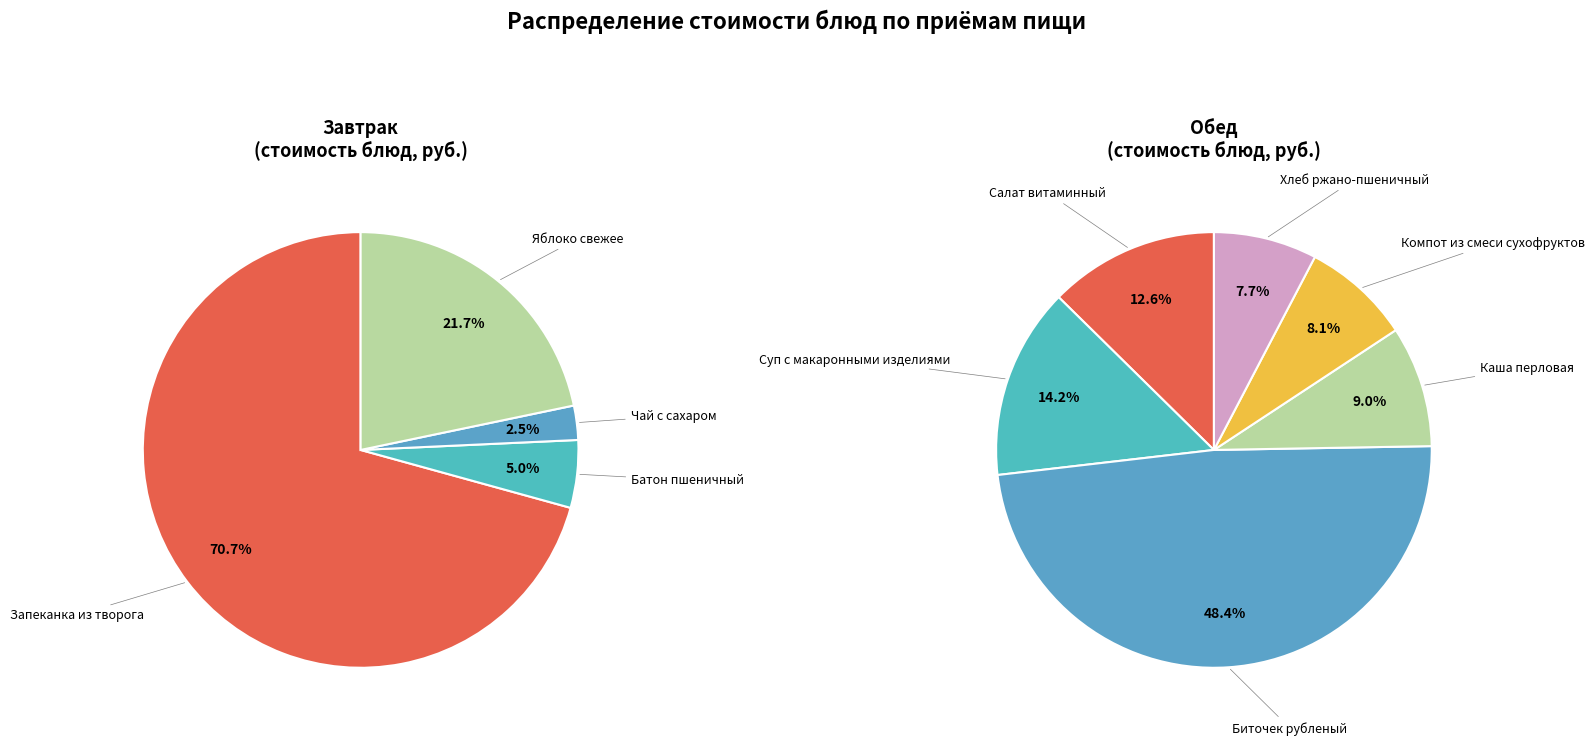

What percentage is NOT represented by Батон пшеничный?

95.0%